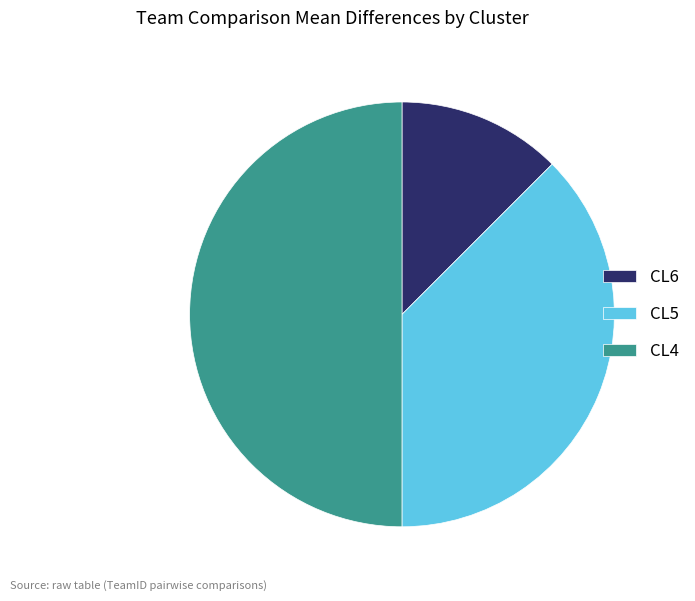

Count the number of slices in the pie.

3